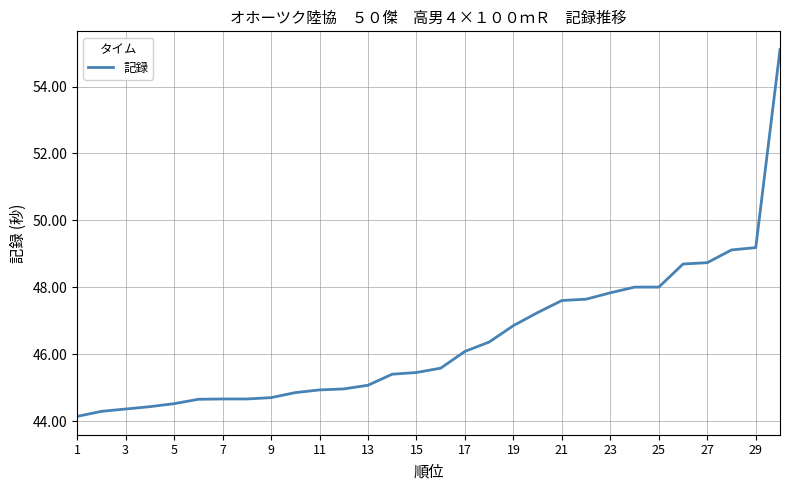

Does the chart display data point markers on the line(s)?

No